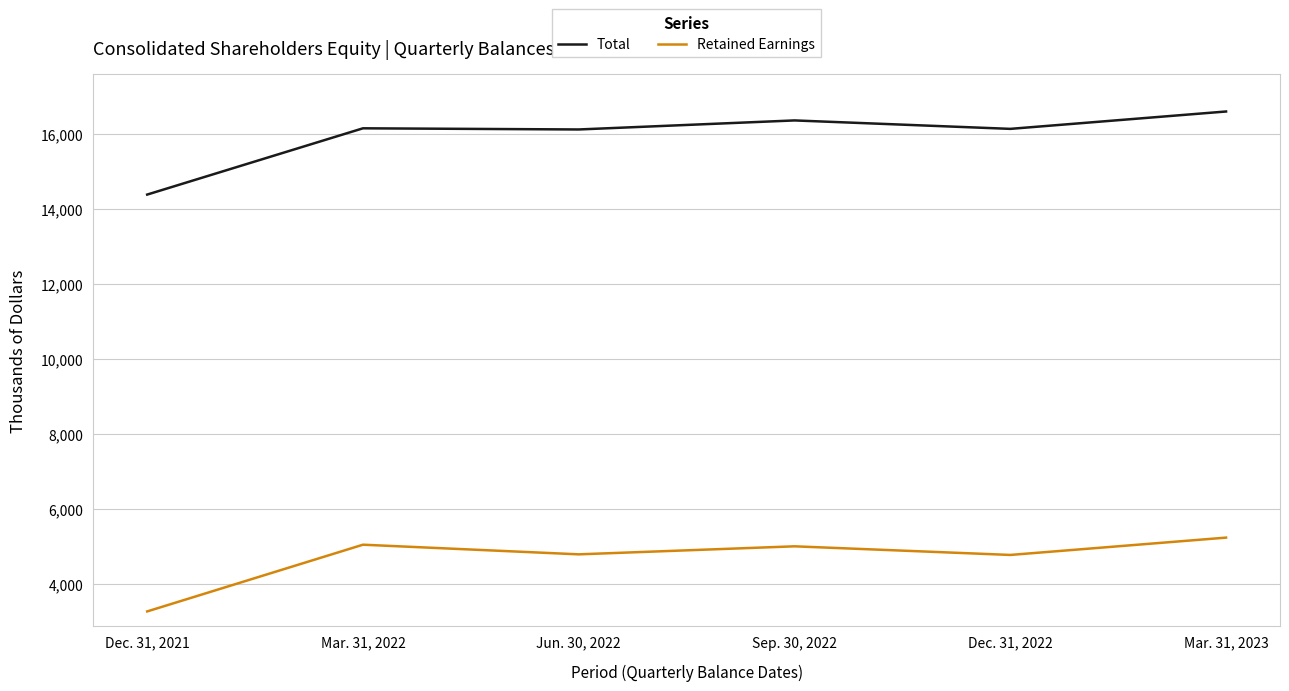

At which category does the chart reach its peak across all series?

Mar. 31, 2023